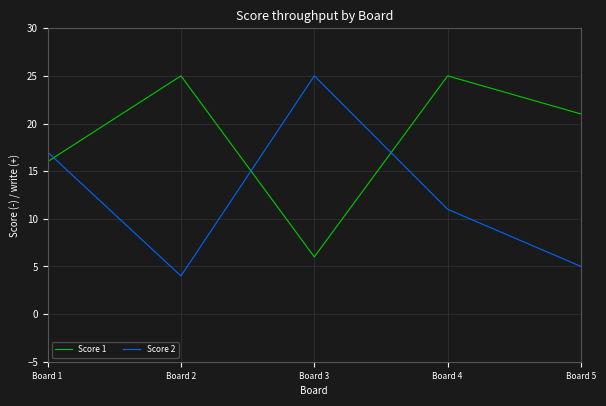

List the series in order of their overall mean, highest first.

Score 1, Score 2